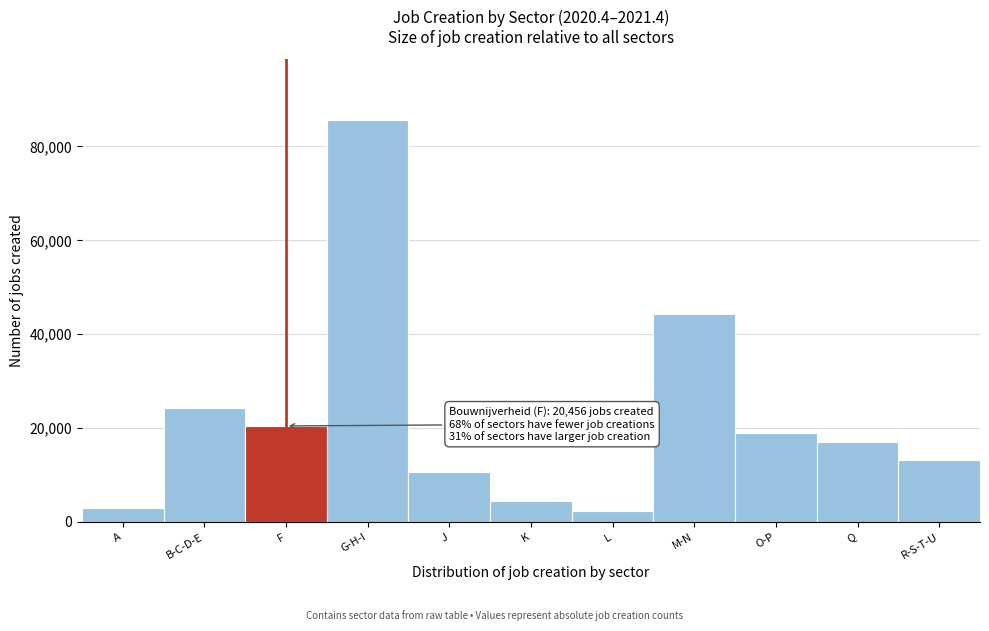

Reading right to left, extract all data points from this chart.

R-S-T-U=13257	Q=16983	O-P=18901	M-N=44215	L=2287	K=4404	J=10741	G-H-I=85677	F=20456	B-C-D-E=24205	A=2910